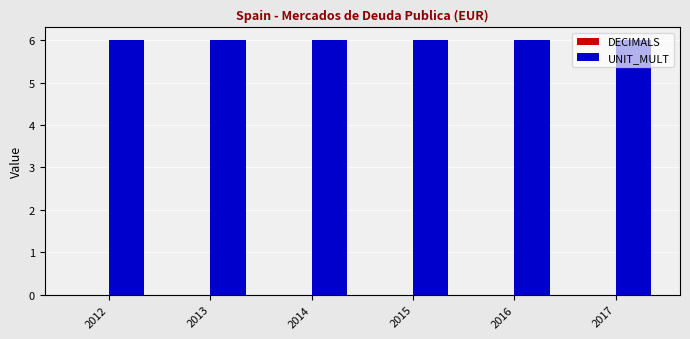

Is it true that UNIT_MULT equals 10 at 2013?

False